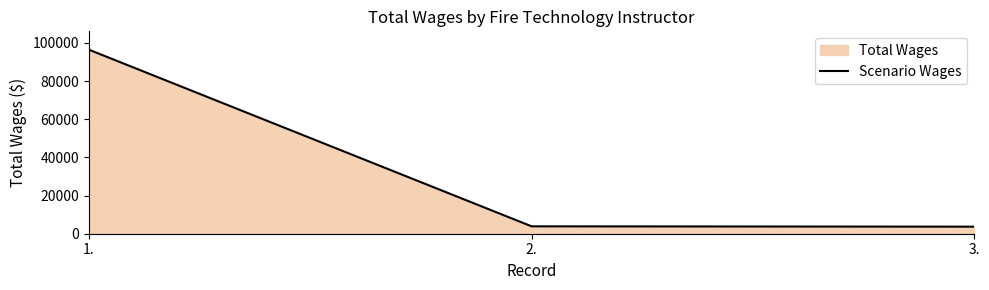

How many lines are shown in the chart?

1